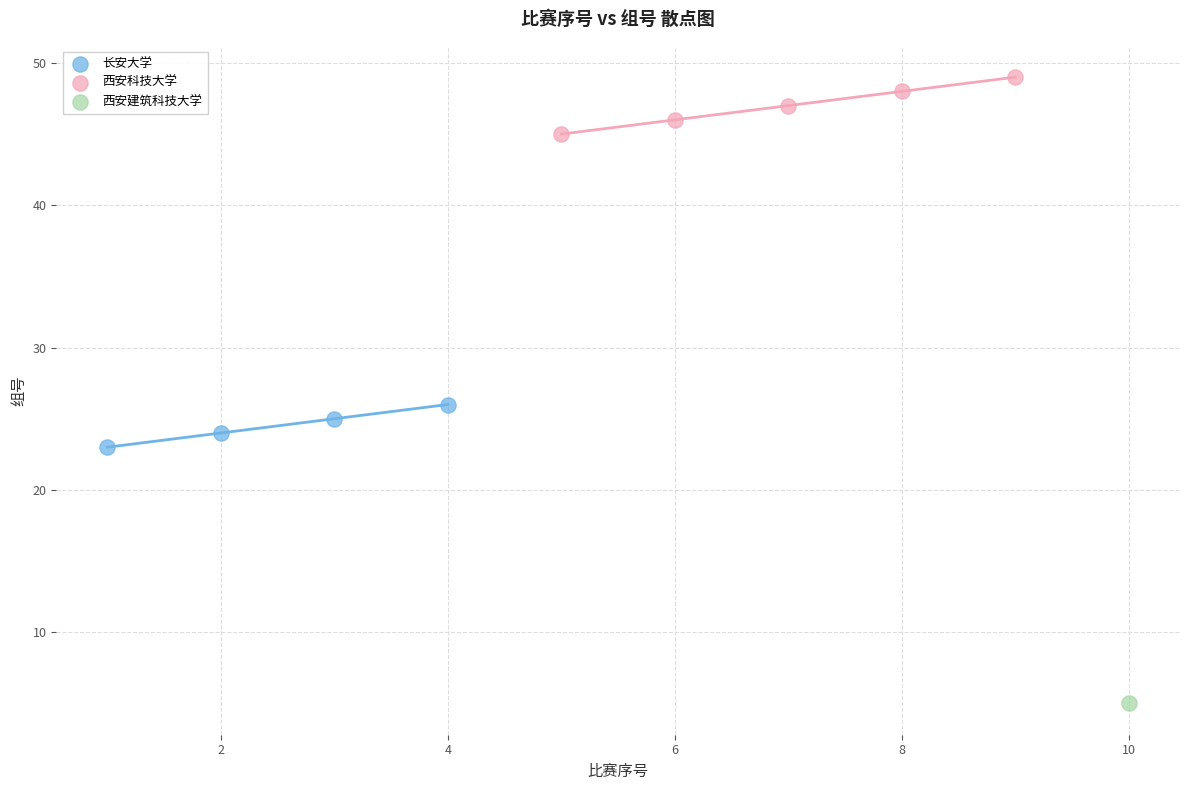

Which series reaches the maximum Y coordinate?

西安科技大学